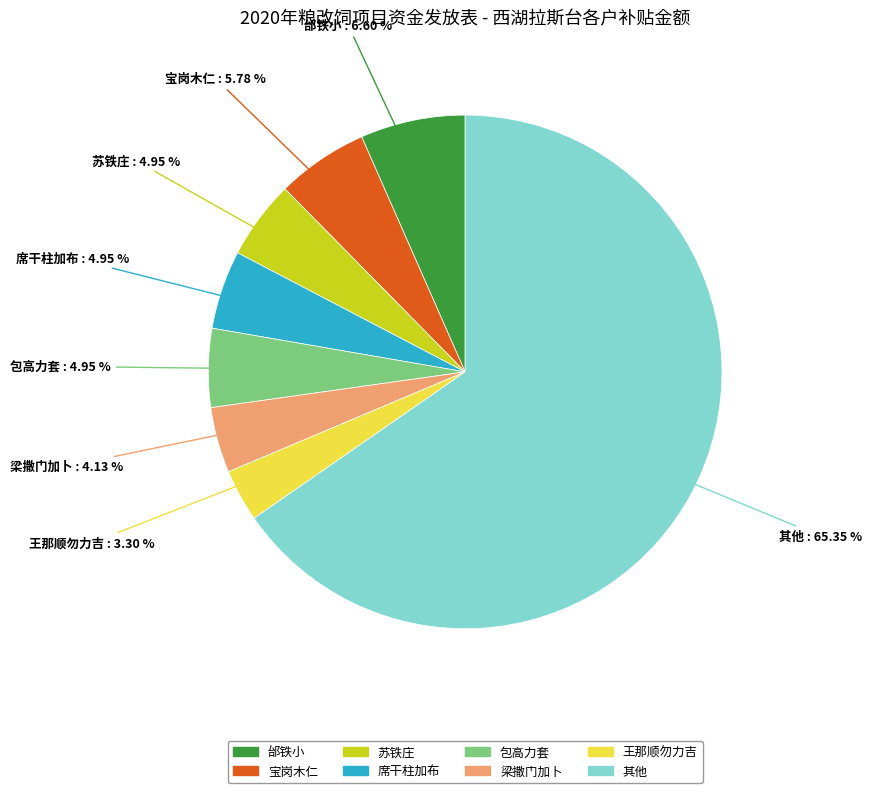

Is there any slice that represents more than half of the pie?

Yes